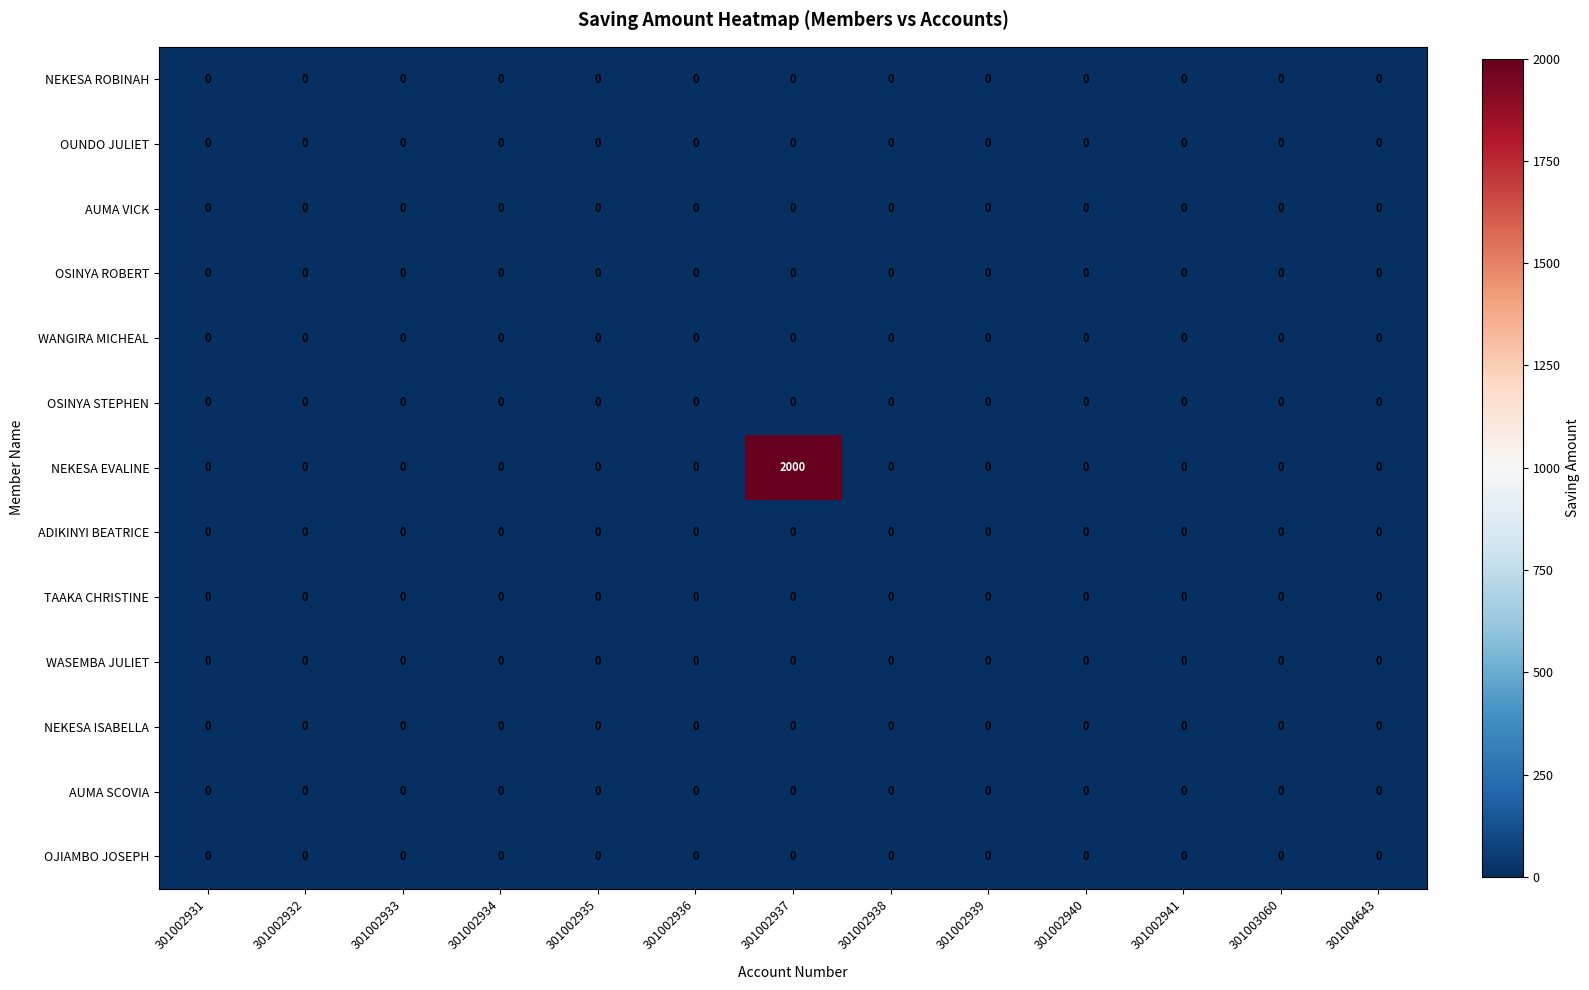

Which series has the largest total across all categories?

NEKESA EVALINE